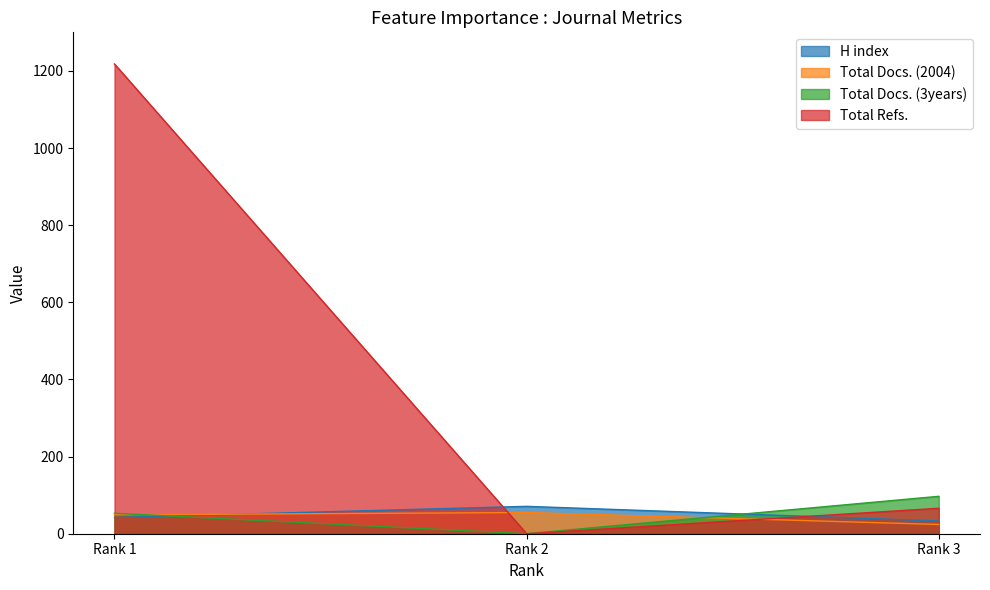

What is the difference between the maximum and minimum values in the H index series?

38